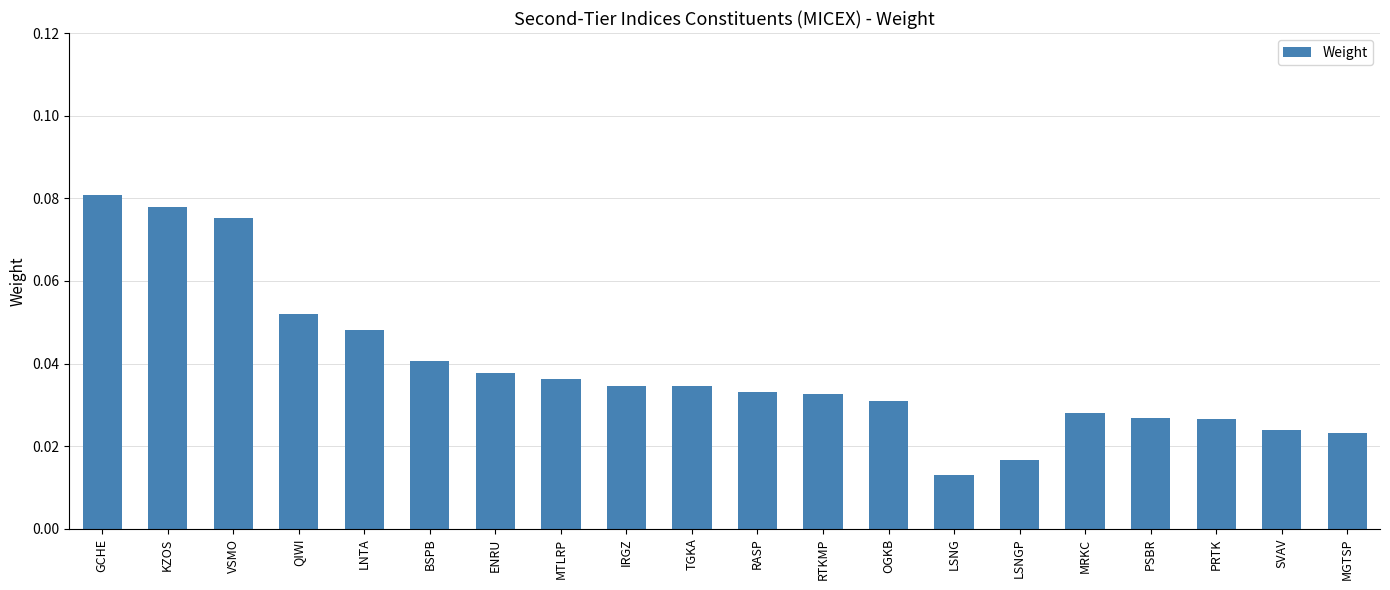

At which category does the chart reach its minimum across all series?

LSNG